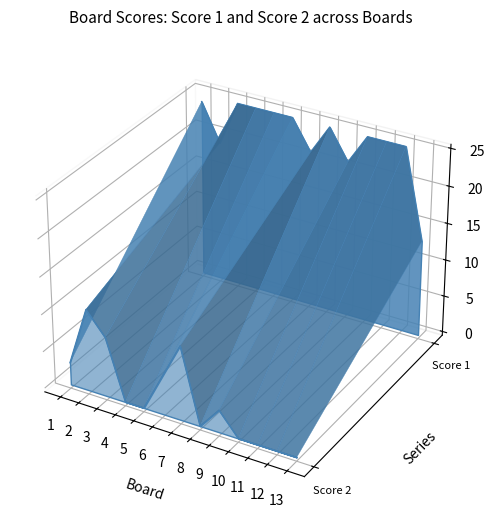

Does the chart display data point markers on the line(s)?

No